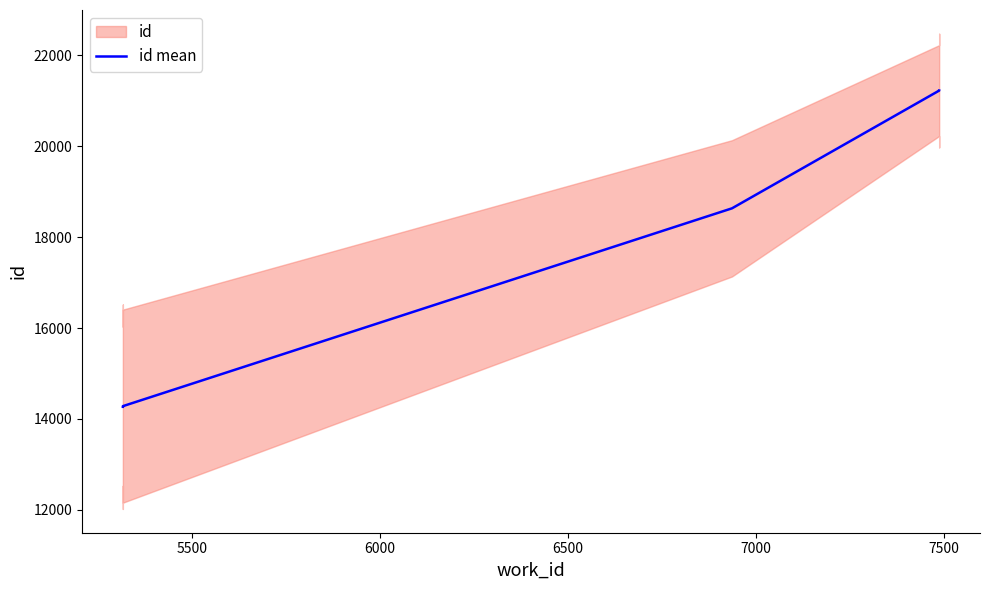

Is it true that the value at 7000 is 31067?

False